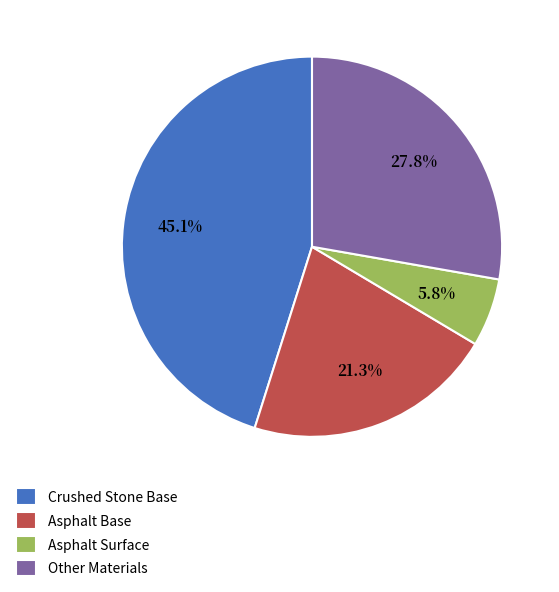

How many slices are in this pie chart?

4